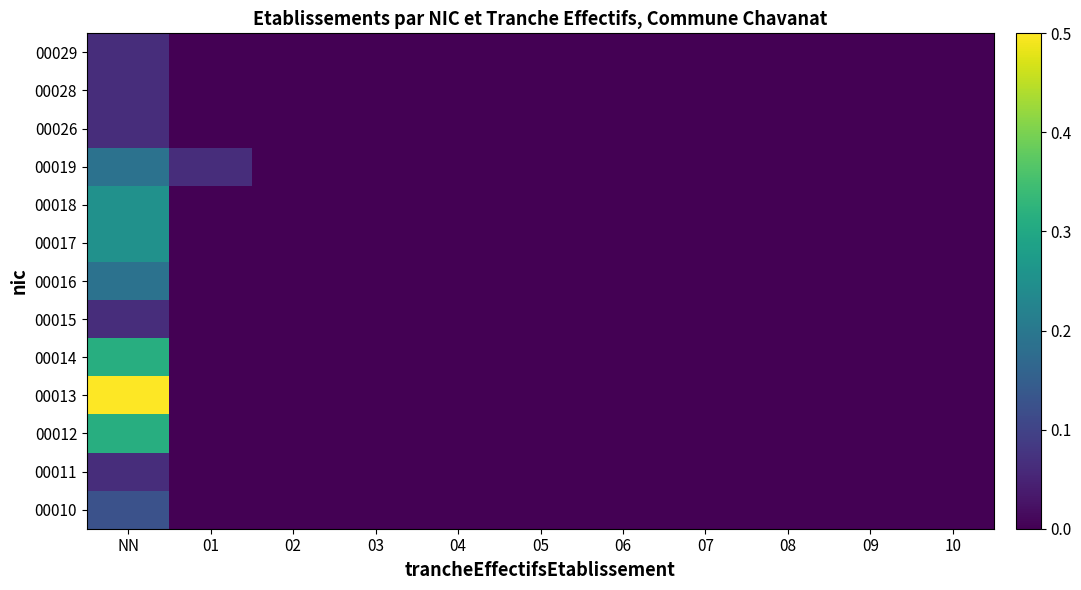

At how many categories does at least one series exceed 0?

2